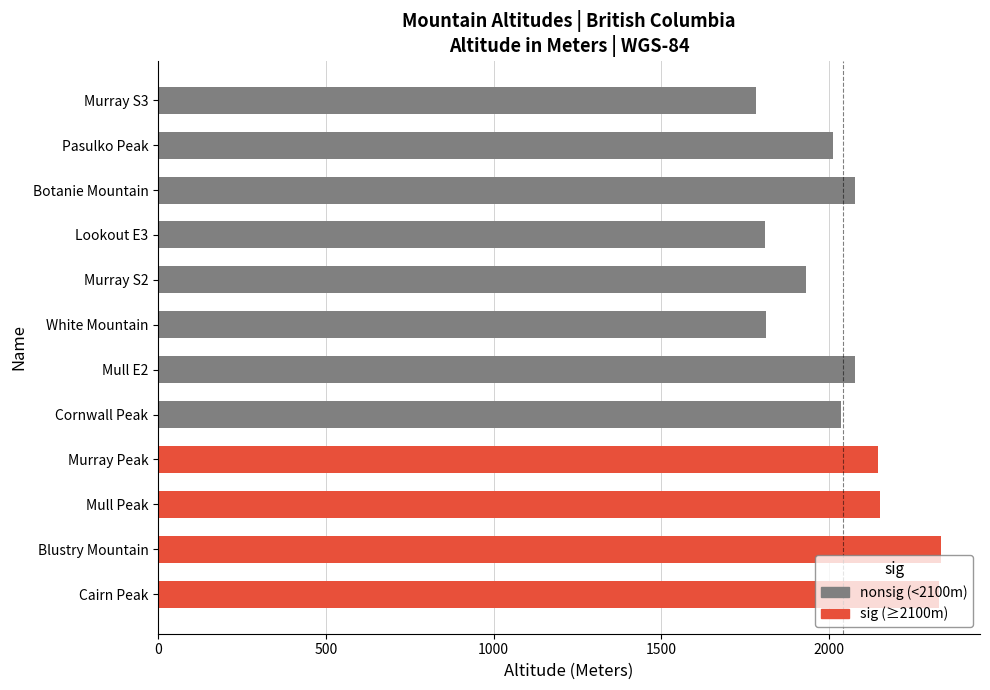

Approximately how many times larger is the value at Pasulko Peak compared to Cornwall Peak?

1.0